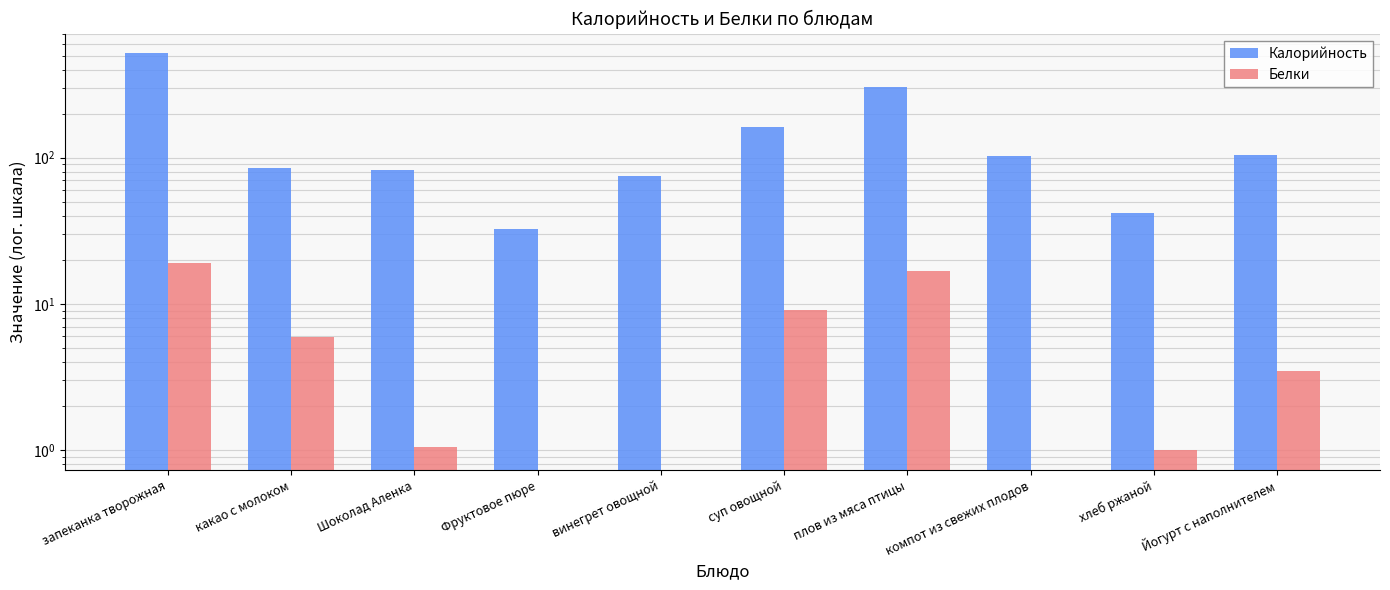

Between винегрет овощной and плов из мяса птицы, which series saw the biggest shift?

Калорийность